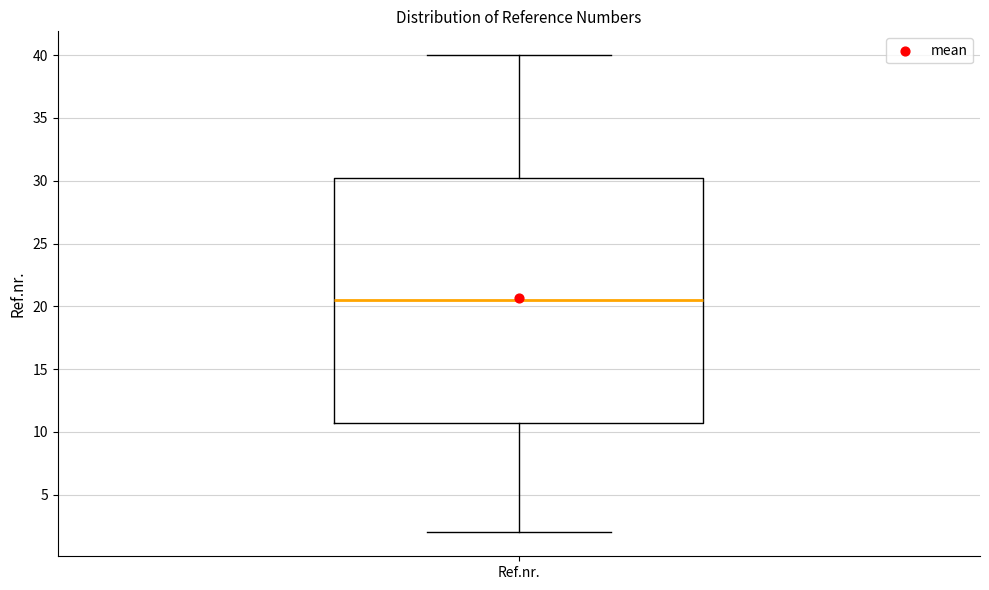

Transcribe this box plot: give where the median line is, the range the box spans, and where the two whiskers end, as read against the y-axis. The values are not printed on the chart, so give them approximately, as read against the axis.

median 20.5, box 11.0 to 30.5, whiskers 2.0 to 40.0